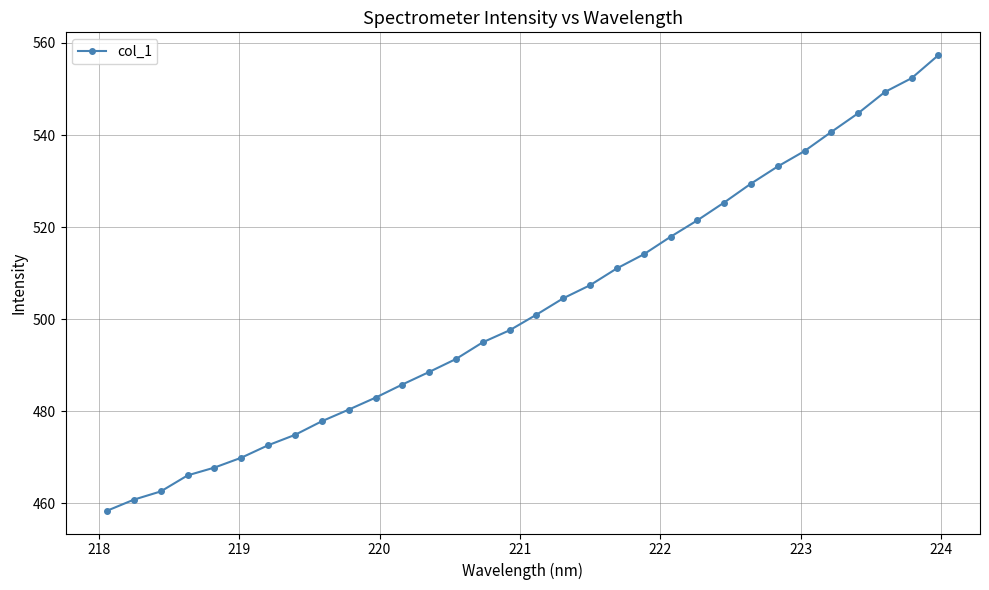

What is the greatest value displayed?

557.4